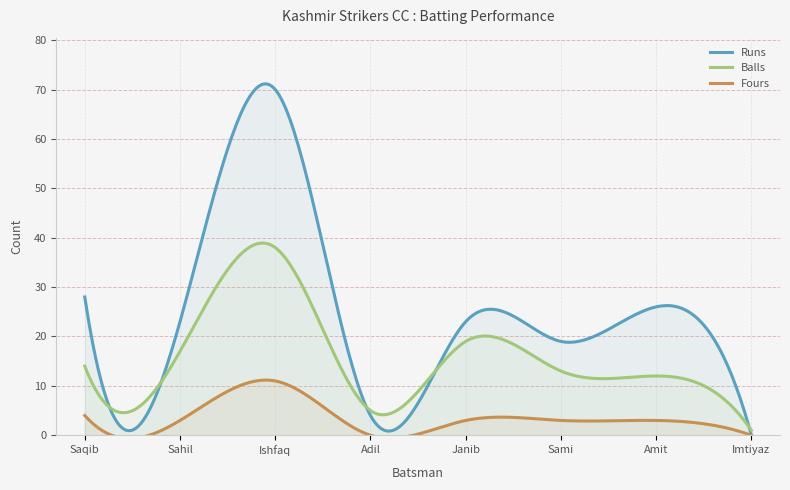

What is the average value of the Balls series?

15.6